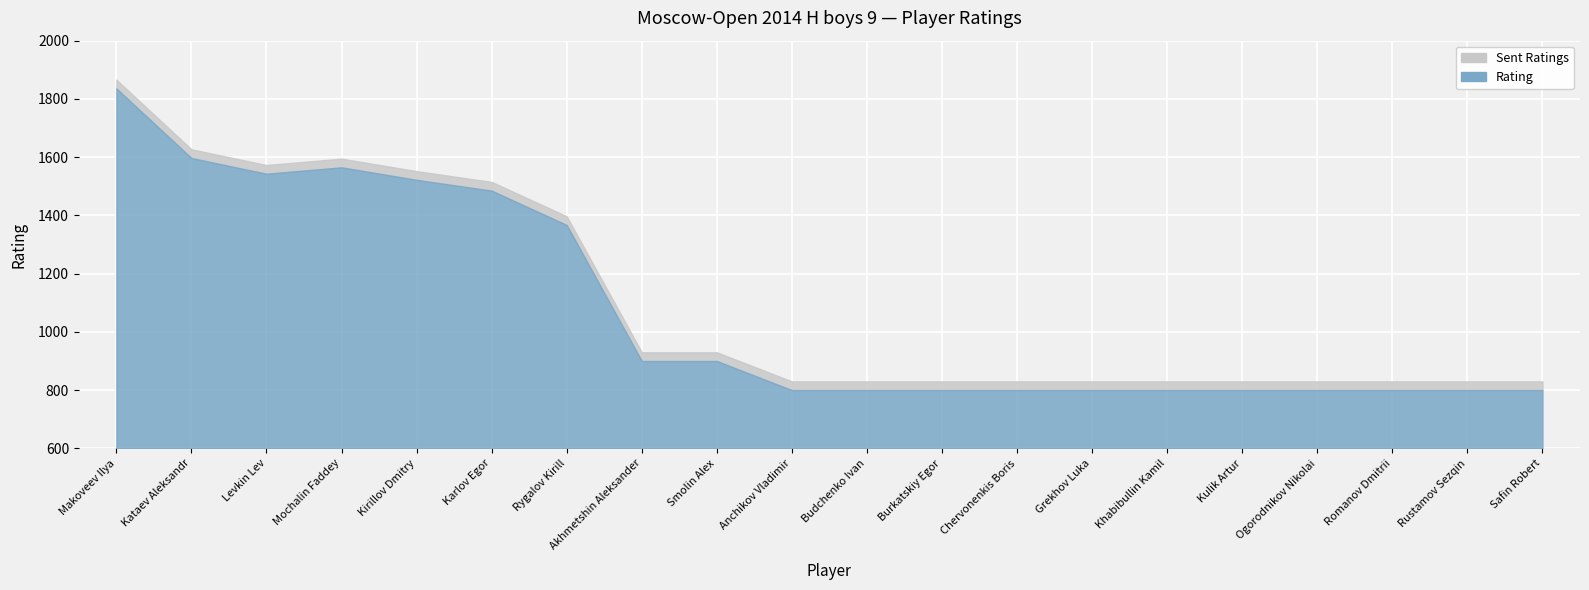

The value at Akhmetshin Aleksander is 588. True or false?

False